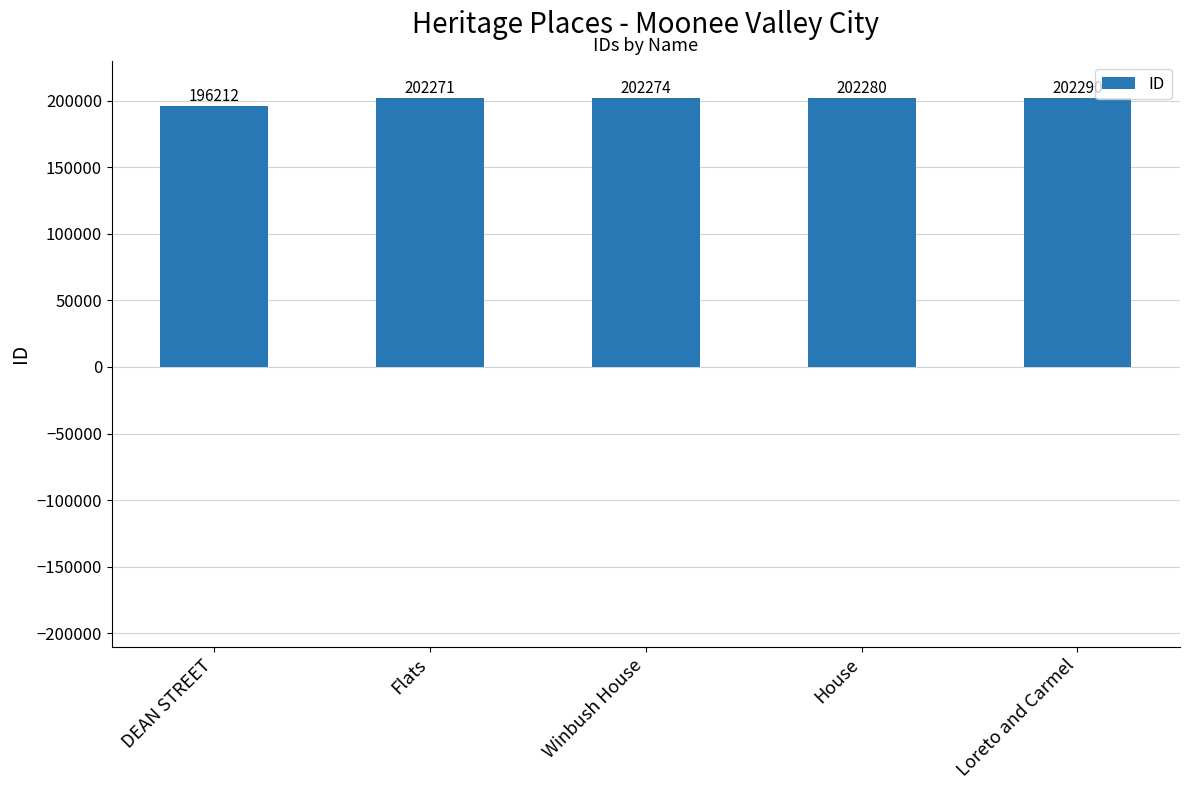

Which label corresponds to the smallest value in the chart?

DEAN STREET